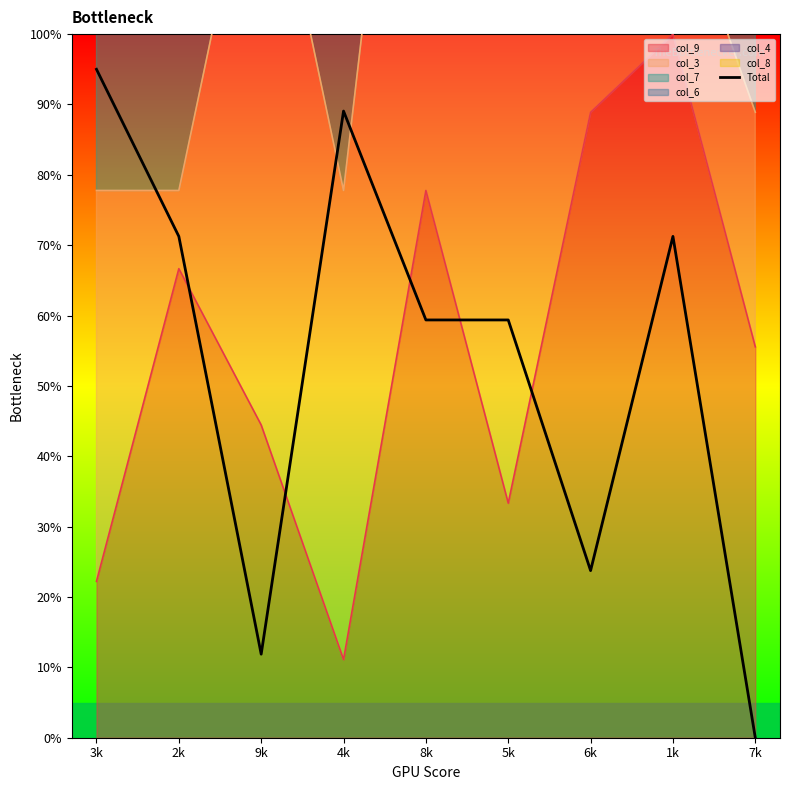

Is it true that the value at 1k is 71.2?

True